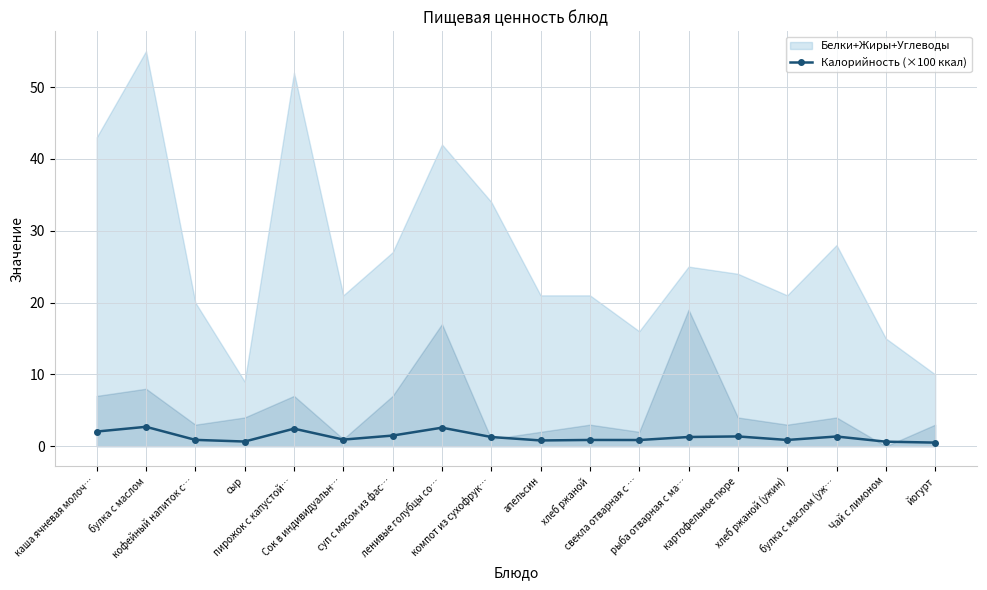

The value at суп с мясом из фас… is 1.5. True or false?

True